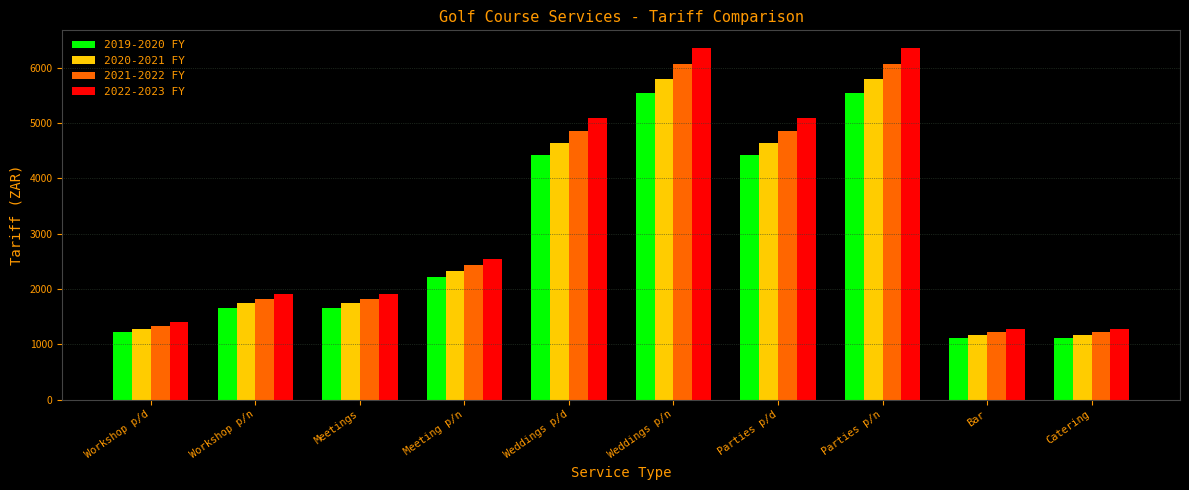

At how many categories does at least one series exceed 4753?

4